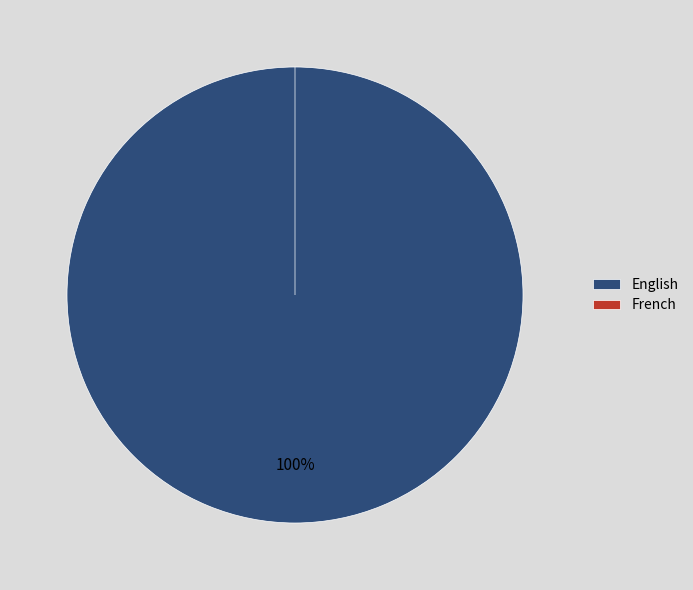

True or false: English accounts for 100% of the total.

True